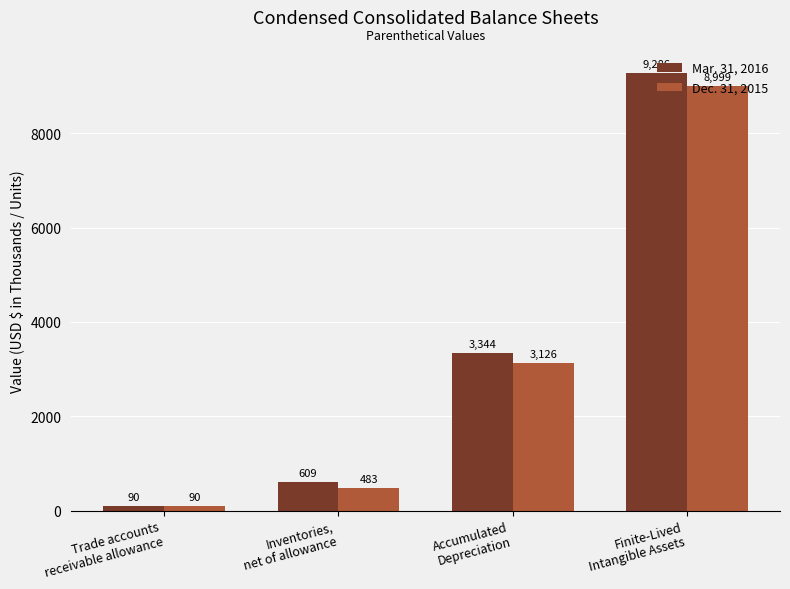

What is the difference between the second highest and minimum values in the Dec. 31, 2015 series?

3036